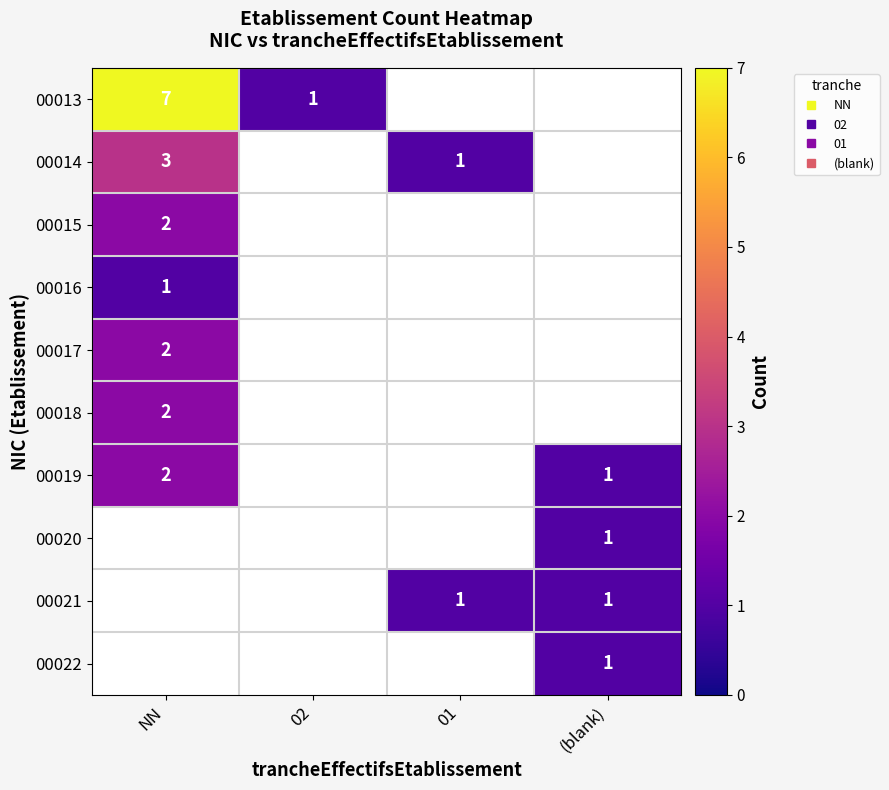

Which category has the lowest value in the 00013 series?

02